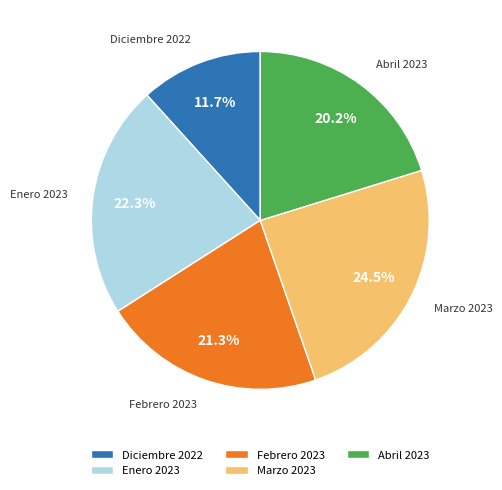

Rank the categories by value from highest to lowest.

Marzo 2023, Enero 2023, Febrero 2023, Abril 2023, Diciembre 2022